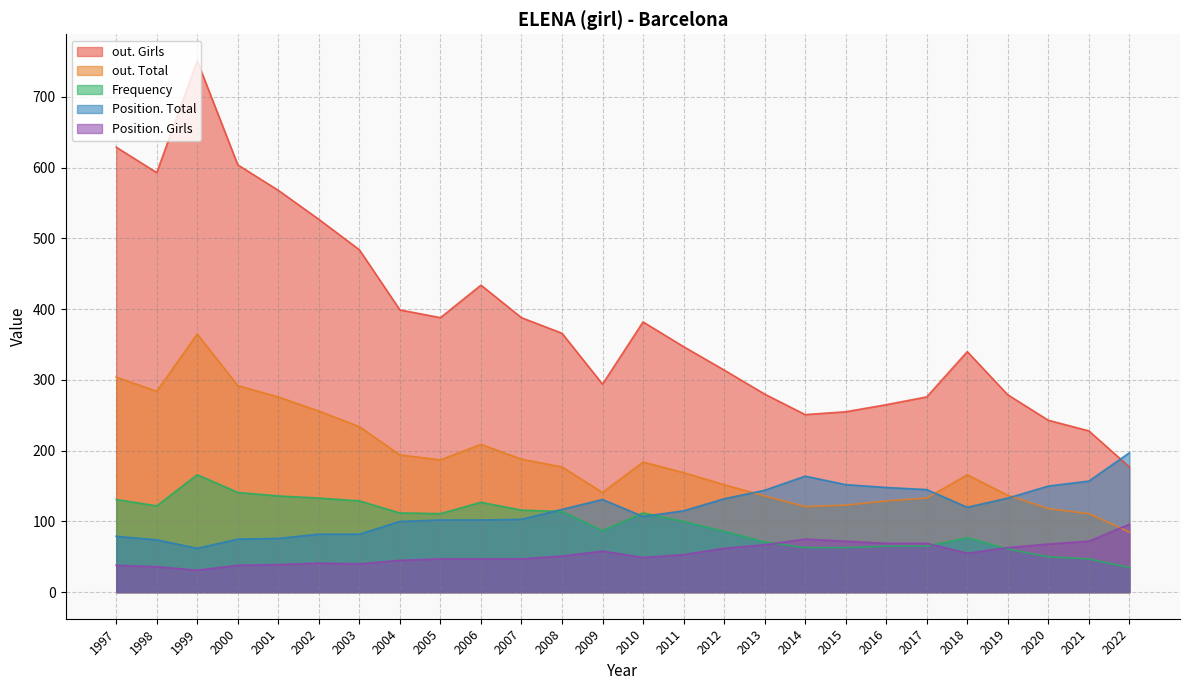

Where do Position. Total and out. Girls first cross each other?

2021 and 2022